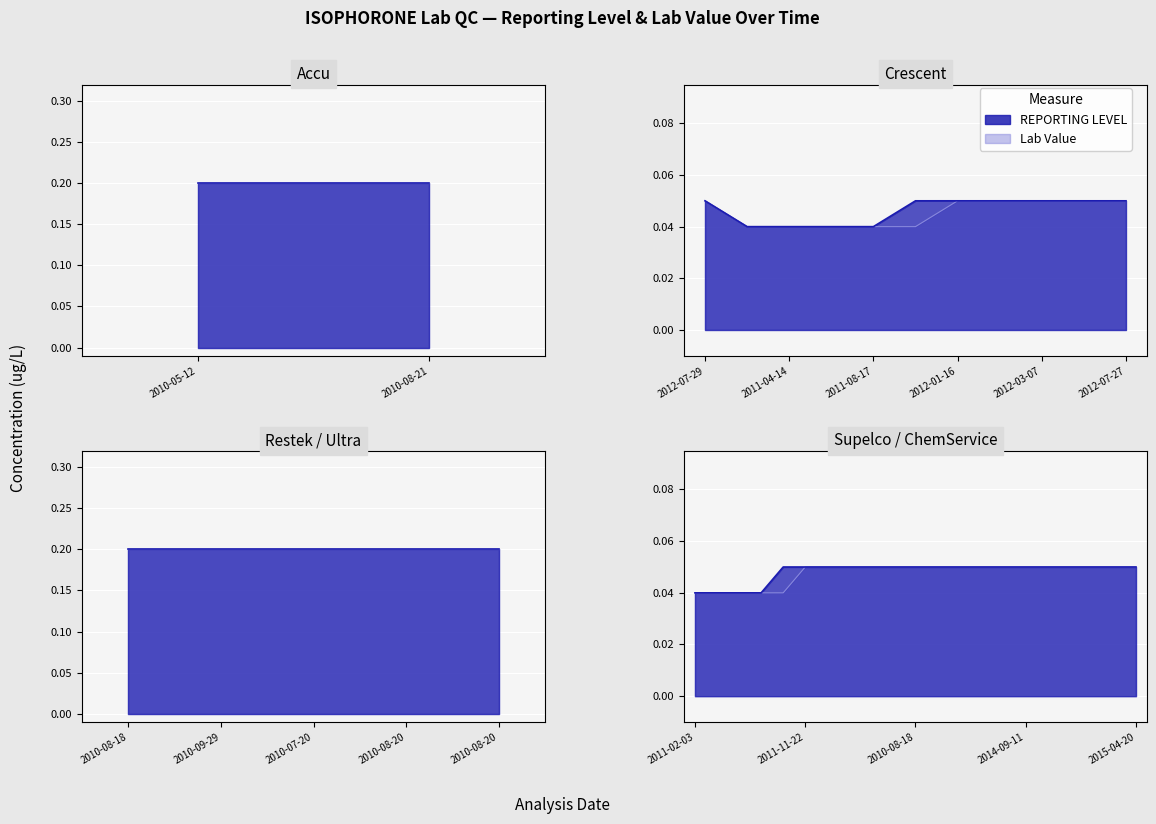

What is the label of the 21st point from the left?

2011-06-29